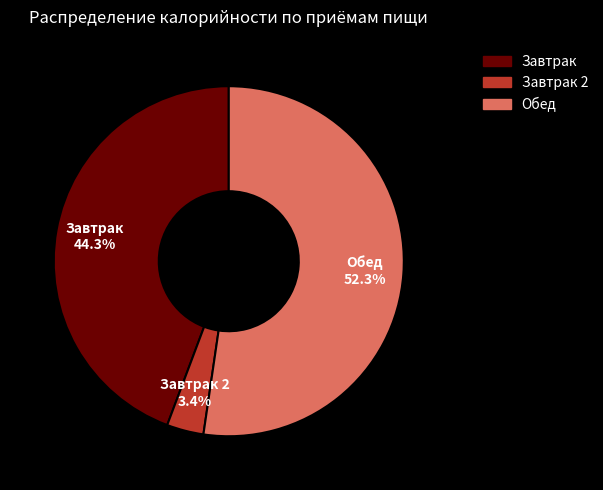

Is there a majority slice in this chart?

Yes